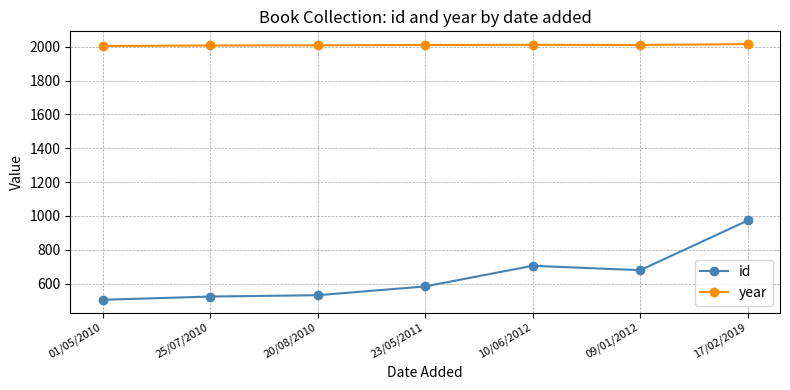

In year, how many points are lower than both neighbors (excluding endpoints)?

1